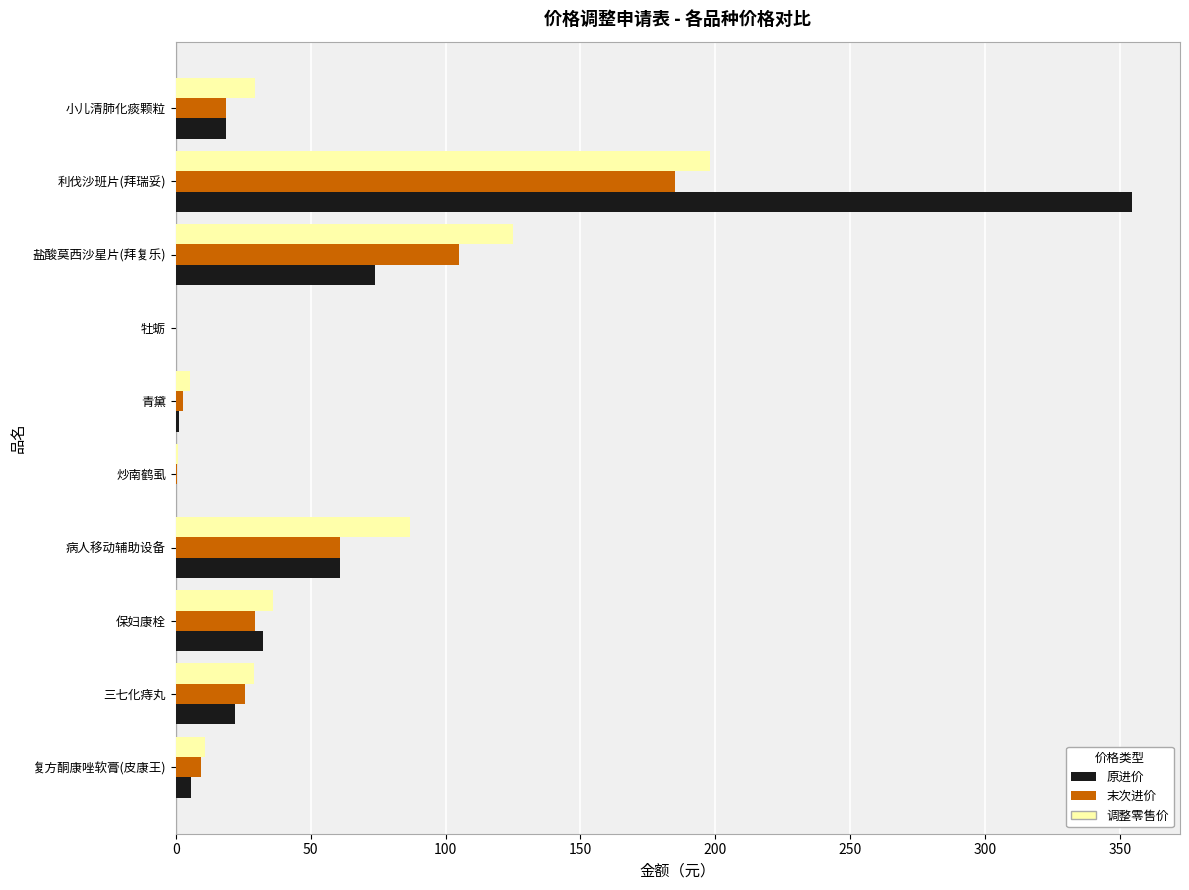

True or false: 原进价 has a value of 142.2 at 利伐沙班片(拜瑞妥).

False